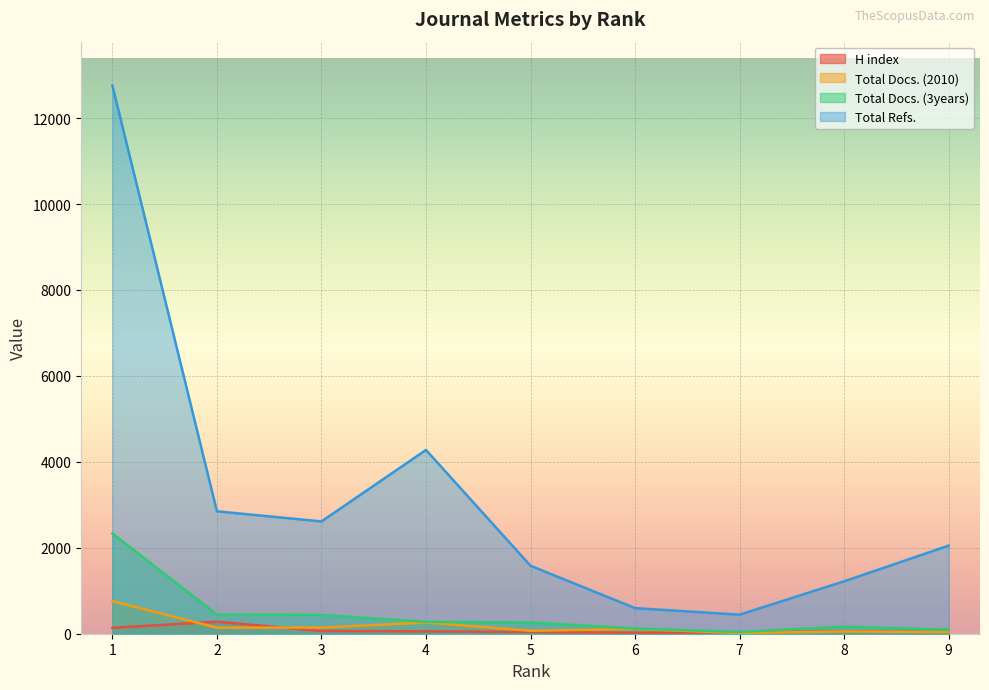

Reading left to right, extract all data points from this chart.

H index: 137	280	63	55	40	23	29	59	38
Total Docs. (2010): 757	142	143	261	69	111	15	52	36
Total Docs. (3years): 2331	447	437	276	262	121	41	162	91
Total Refs.: 12758	2849	2613	4277	1582	596	443	1220	2050